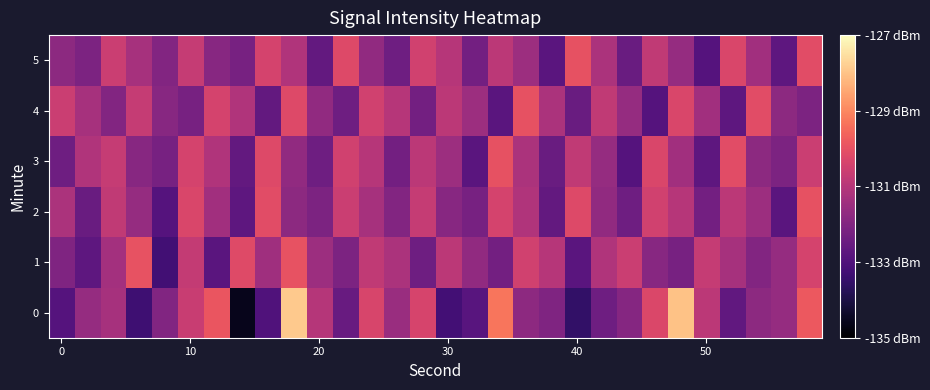

At how many categories does at least one series exceed -131?

23